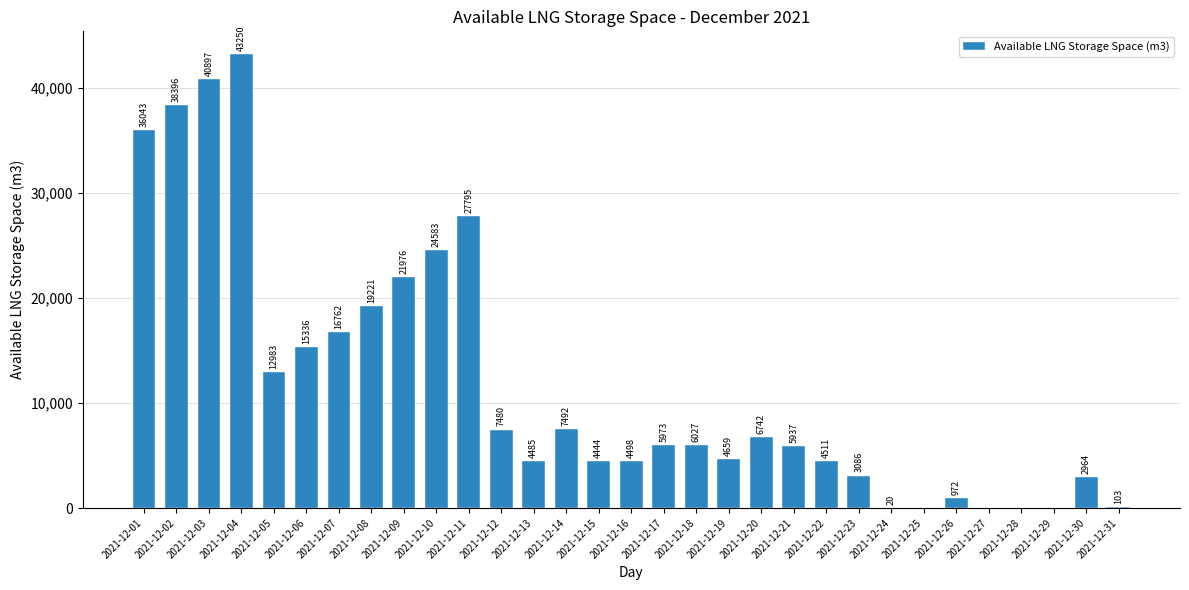

At which label does the data first exceed 5973?

2021-12-01